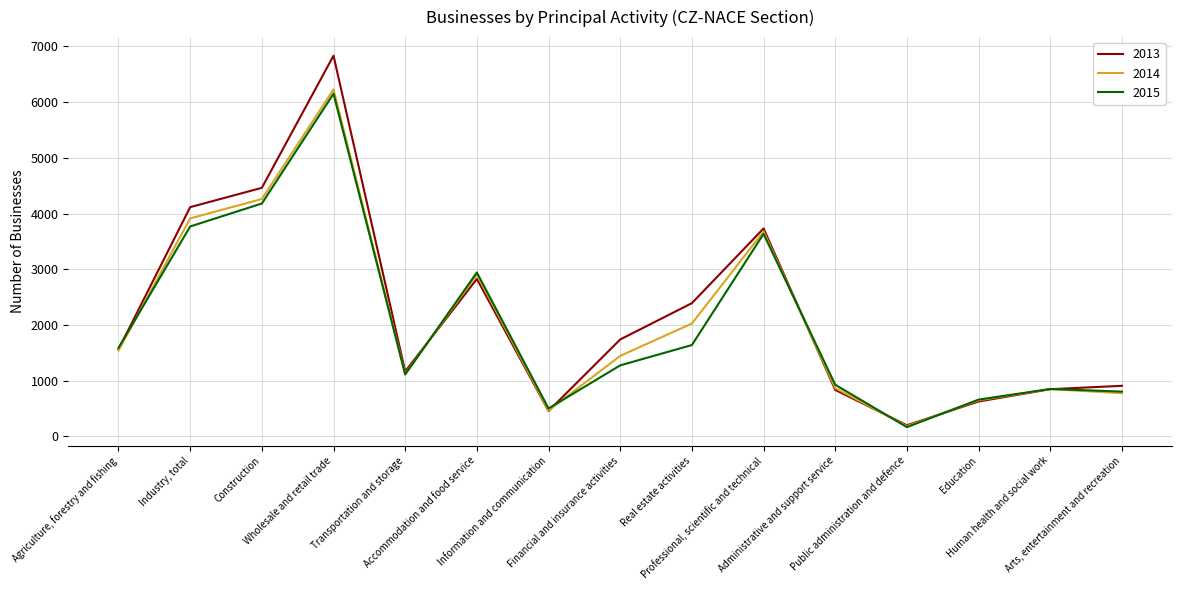

Which category has the lowest value across all series?

Public administration and defence